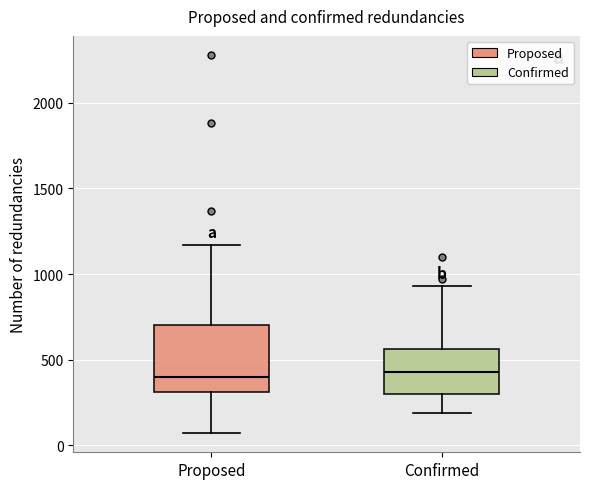

Where does the median line of the box for Proposed sit on the y-axis? The values are not printed on the chart, so give them approximately, as read against the axis.

400